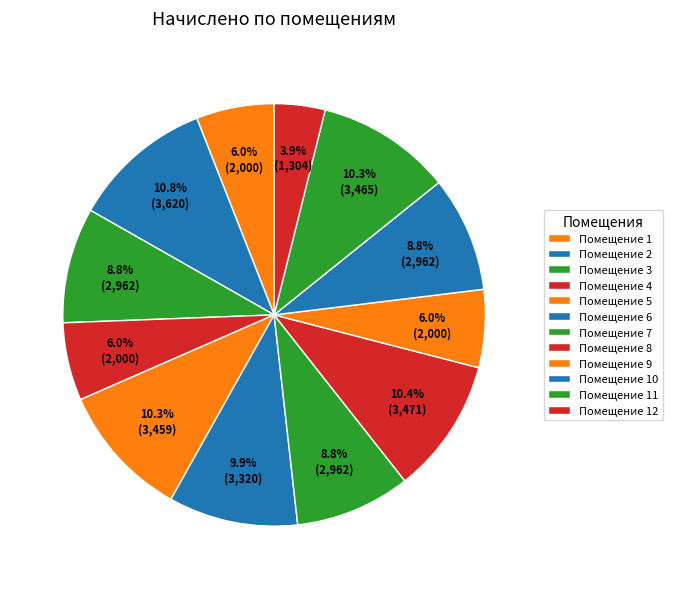

How many segments does this pie chart have?

12